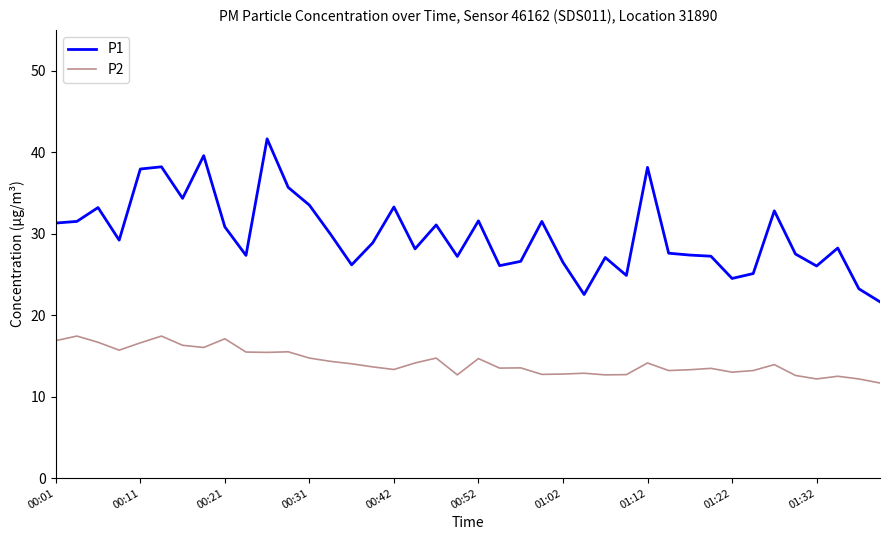

What is the maximum value shown in the chart?

41.6